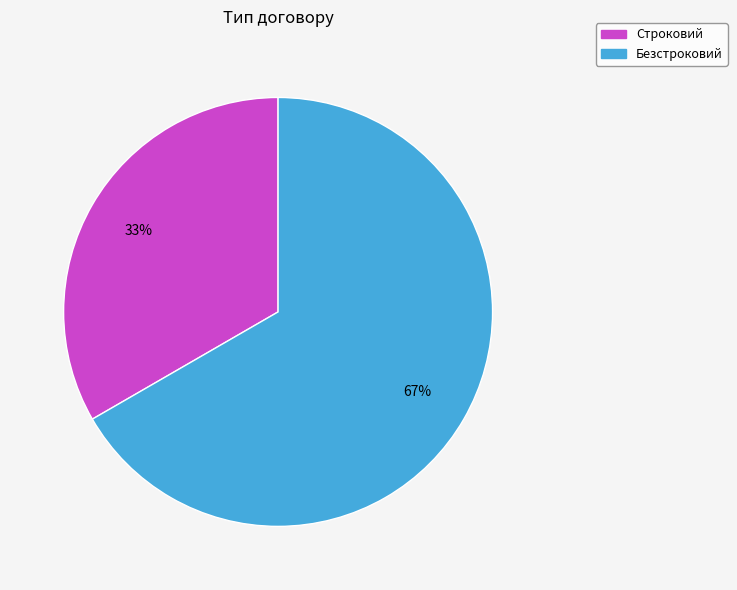

Combined, do Безстроковий and Строковий account for over 50%?

Yes